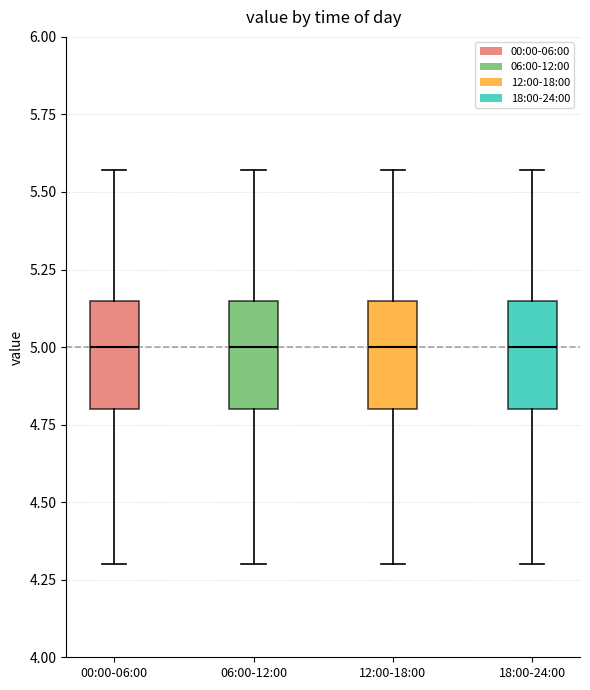

Reading left to right, transcribe this box plot: for each box, give where its median line is, the range the box spans, and where its two whiskers end, as read against the y-axis. The values are not printed on the chart, so give them approximately, as read against the axis.

00:00-06:00: median 5.00, box 4.80 to 5.15, whiskers 4.30 to 5.55
06:00-12:00: median 5.00, box 4.80 to 5.15, whiskers 4.30 to 5.55
12:00-18:00: median 5.00, box 4.80 to 5.15, whiskers 4.30 to 5.55
18:00-24:00: median 5.00, box 4.80 to 5.15, whiskers 4.30 to 5.55